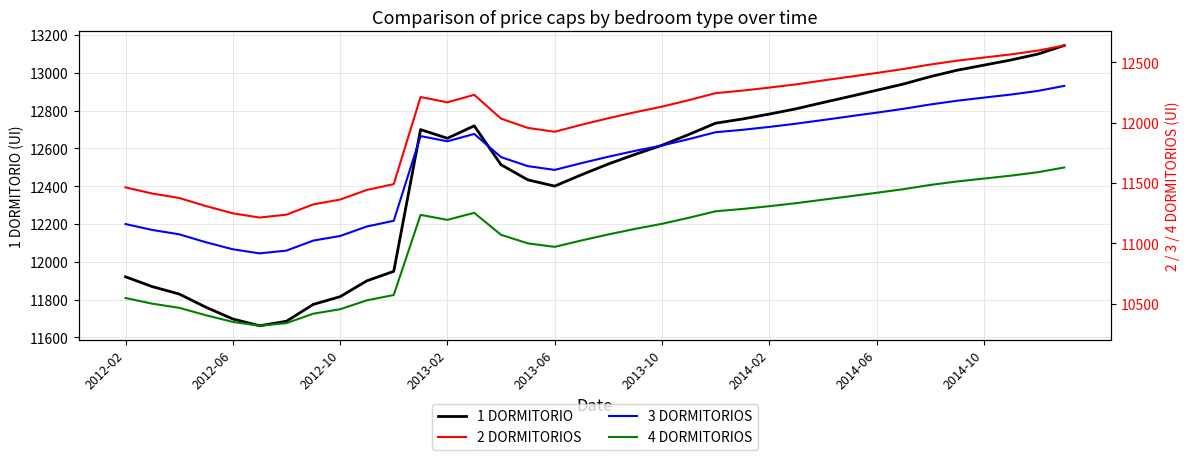

What is the highest value of the 2 DORMITORIOS series?

12639